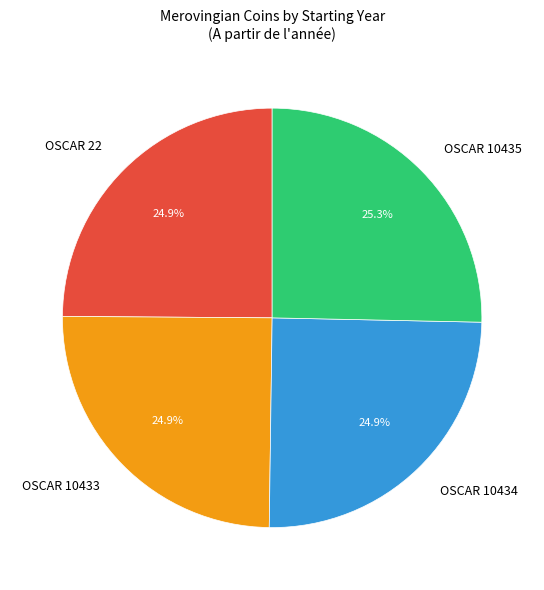

Count the number of slices in the pie.

4